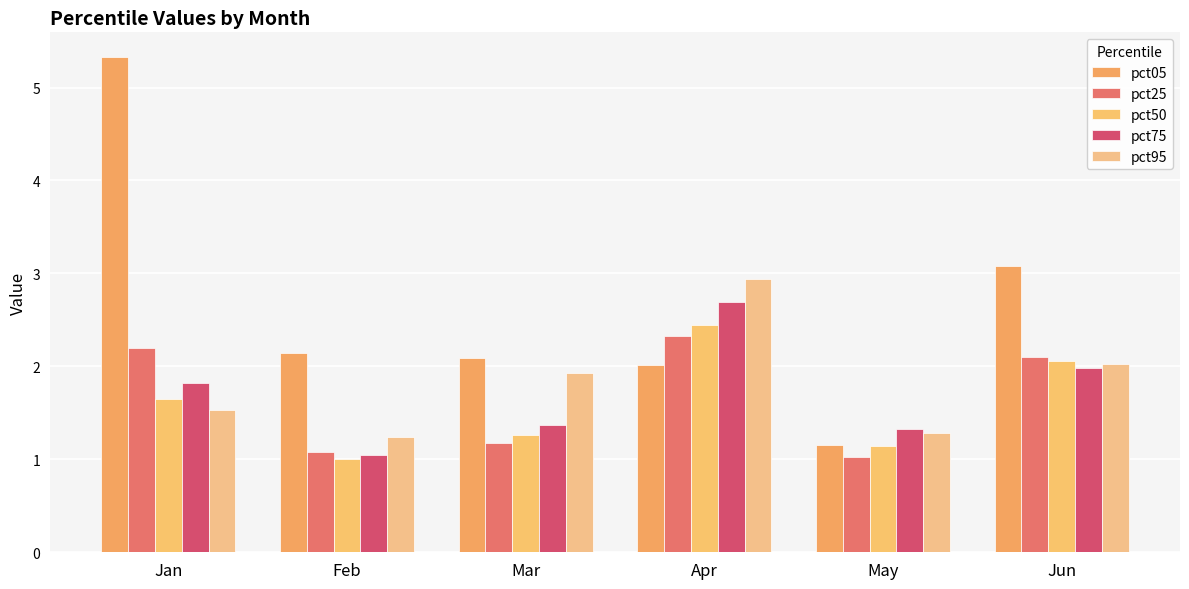

How many series are shown in this chart?

5